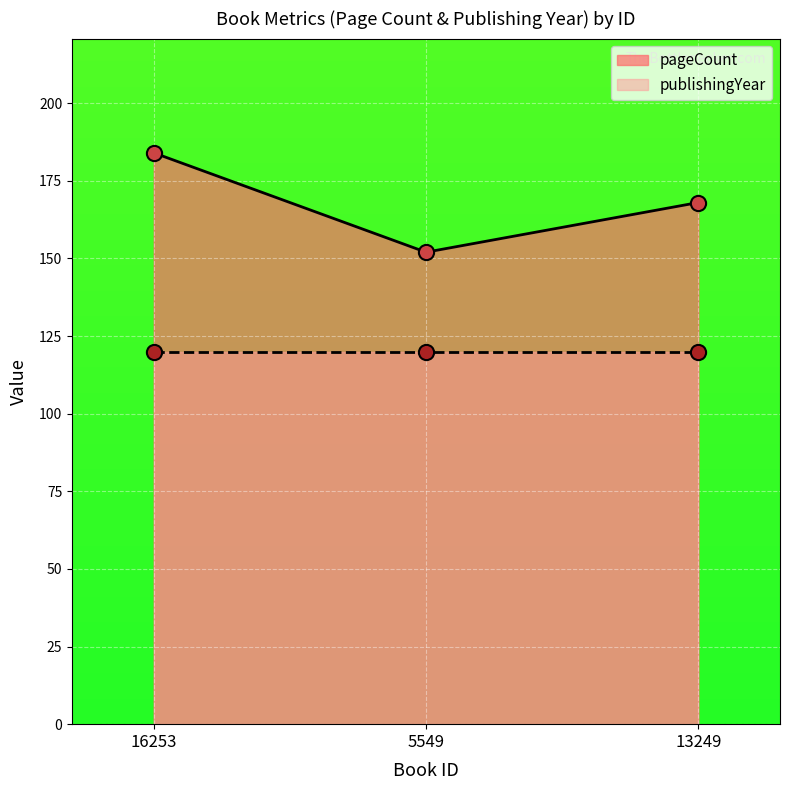

Between 5549 and 13249, which is larger?

13249